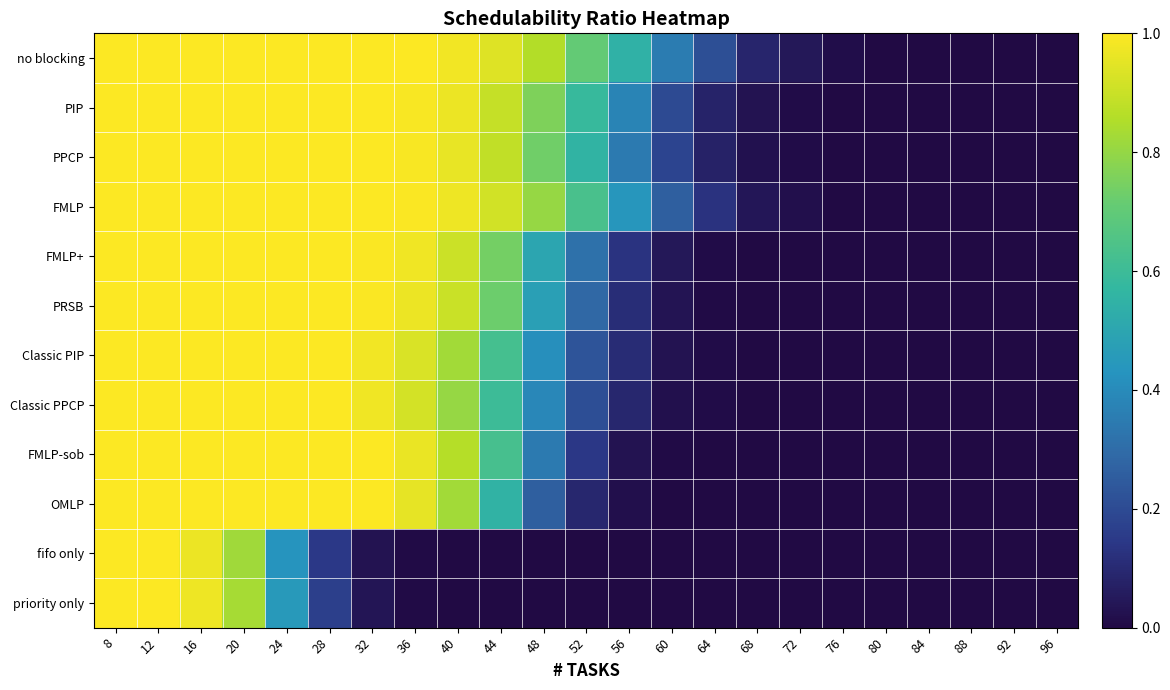

Reading right to left, transcribe all the data shown in this chart.

no blocking: 96=0.0	92=0.0	88=0.0	84=0.0	80=0.0	76=0.0	72=0.0	68=0.1	64=0.2	60=0.4	56=0.5	52=0.7	48=0.9	44=0.9	40=1.0	36=1.0	32=1.0	28=1.0	24=1.0	20=1.0	16=1.0	12=1.0	8=1.0
PIP: 96=0.0	92=0.0	88=0.0	84=0.0	80=0.0	76=0.0	72=0.0	68=0.0	64=0.1	60=0.2	56=0.4	52=0.6	48=0.8	44=0.9	40=1.0	36=1.0	32=1.0	28=1.0	24=1.0	20=1.0	16=1.0	12=1.0	8=1.0
PPCP: 96=0.0	92=0.0	88=0.0	84=0.0	80=0.0	76=0.0	72=0.0	68=0.0	64=0.1	60=0.2	56=0.3	52=0.6	48=0.7	44=0.9	40=1.0	36=1.0	32=1.0	28=1.0	24=1.0	20=1.0	16=1.0	12=1.0	8=1.0
FMLP: 96=0.0	92=0.0	88=0.0	84=0.0	80=0.0	76=0.0	72=0.0	68=0.0	64=0.1	60=0.3	56=0.4	52=0.6	48=0.8	44=0.9	40=1.0	36=1.0	32=1.0	28=1.0	24=1.0	20=1.0	16=1.0	12=1.0	8=1.0
FMLP+: 96=0.0	92=0.0	88=0.0	84=0.0	80=0.0	76=0.0	72=0.0	68=0.0	64=0.0	60=0.0	56=0.1	52=0.3	48=0.5	44=0.7	40=0.9	36=1.0	32=1.0	28=1.0	24=1.0	20=1.0	16=1.0	12=1.0	8=1.0
PRSB: 96=0.0	92=0.0	88=0.0	84=0.0	80=0.0	76=0.0	72=0.0	68=0.0	64=0.0	60=0.0	56=0.1	52=0.3	48=0.5	44=0.7	40=0.9	36=1.0	32=1.0	28=1.0	24=1.0	20=1.0	16=1.0	12=1.0	8=1.0
Classic PIP: 96=0.0	92=0.0	88=0.0	84=0.0	80=0.0	76=0.0	72=0.0	68=0.0	64=0.0	60=0.0	56=0.1	52=0.2	48=0.4	44=0.6	40=0.8	36=0.9	32=1.0	28=1.0	24=1.0	20=1.0	16=1.0	12=1.0	8=1.0
Classic PPCP: 96=0.0	92=0.0	88=0.0	84=0.0	80=0.0	76=0.0	72=0.0	68=0.0	64=0.0	60=0.0	56=0.1	52=0.2	48=0.4	44=0.6	40=0.8	36=0.9	32=1.0	28=1.0	24=1.0	20=1.0	16=1.0	12=1.0	8=1.0
FMLP-sob: 96=0.0	92=0.0	88=0.0	84=0.0	80=0.0	76=0.0	72=0.0	68=0.0	64=0.0	60=0.0	56=0.0	52=0.1	48=0.3	44=0.6	40=0.9	36=1.0	32=1.0	28=1.0	24=1.0	20=1.0	16=1.0	12=1.0	8=1.0
OMLP: 96=0.0	92=0.0	88=0.0	84=0.0	80=0.0	76=0.0	72=0.0	68=0.0	64=0.0	60=0.0	56=0.0	52=0.1	48=0.3	44=0.6	40=0.8	36=1.0	32=1.0	28=1.0	24=1.0	20=1.0	16=1.0	12=1.0	8=1.0
fifo only: 96=0.0	92=0.0	88=0.0	84=0.0	80=0.0	76=0.0	72=0.0	68=0.0	64=0.0	60=0.0	56=0.0	52=0.0	48=0.0	44=0.0	40=0.0	36=0.0	32=0.0	28=0.1	24=0.4	20=0.8	16=1.0	12=1.0	8=1.0
priority only: 96=0.0	92=0.0	88=0.0	84=0.0	80=0.0	76=0.0	72=0.0	68=0.0	64=0.0	60=0.0	56=0.0	52=0.0	48=0.0	44=0.0	40=0.0	36=0.0	32=0.0	28=0.2	24=0.4	20=0.8	16=1.0	12=1.0	8=1.0